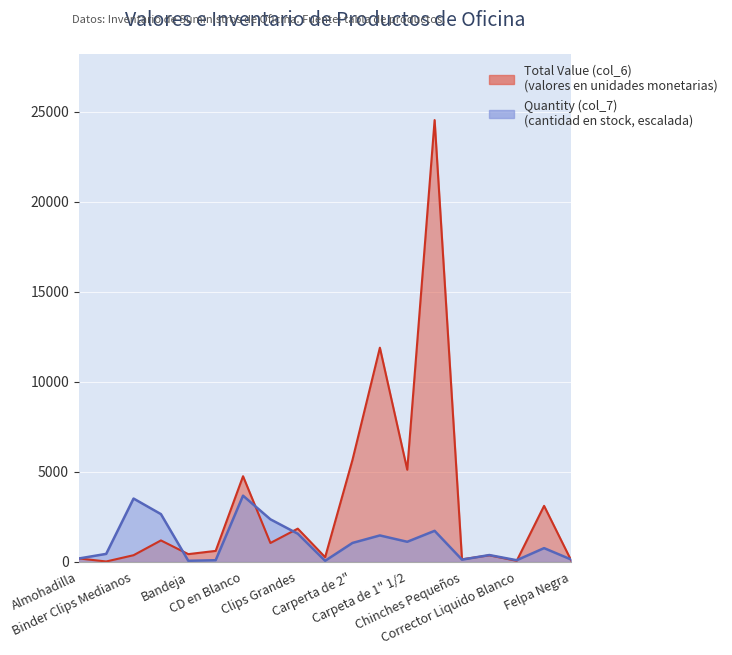

In Quantity (col_7), how many points are higher than both neighbors (excluding endpoints)?

6